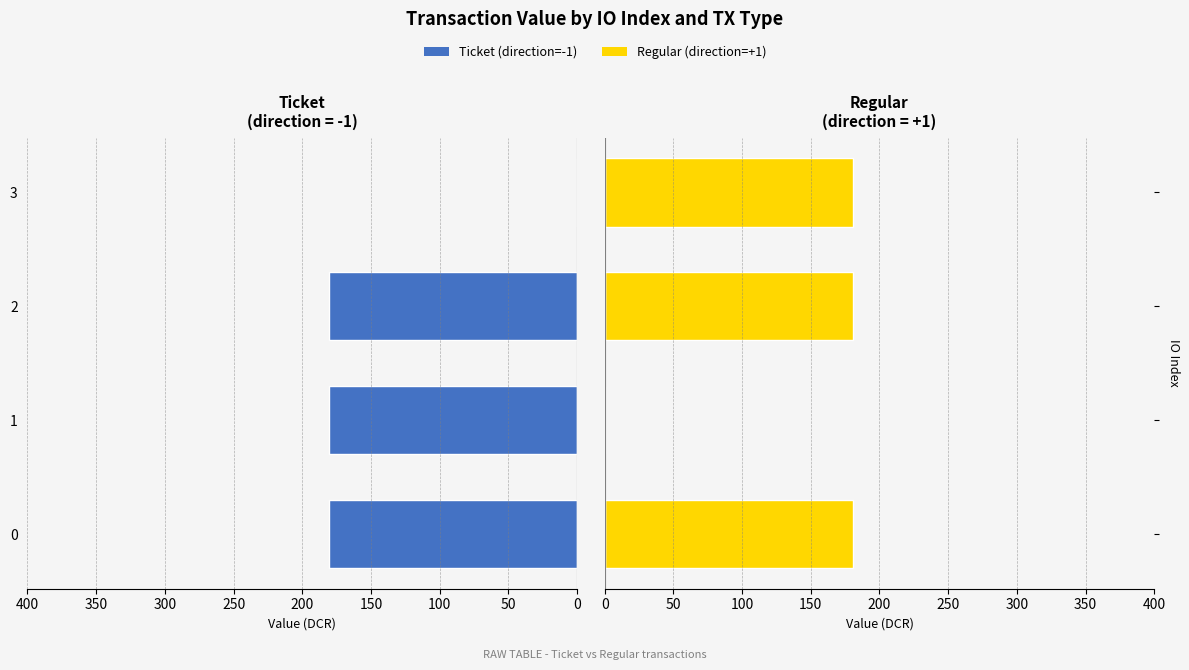

Which series has the largest range (max minus min)?

Ticket (direction=-1)